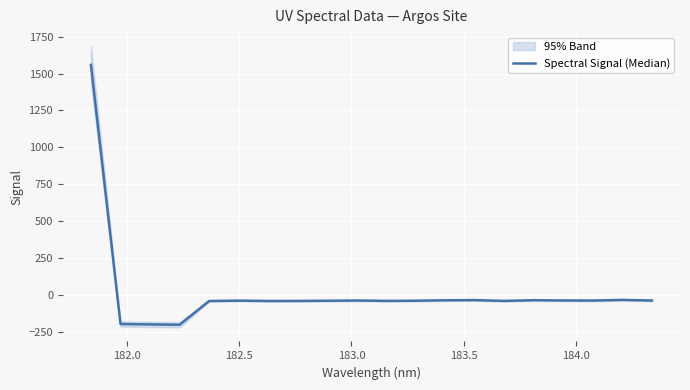

Reading left to right, transcribe all the data shown in this chart.

1558.5	-195.5	-198.3	-200.4	-39.8	-37.3	-39.6	-39.3	-38.1	-36.5	-39.0	-37.9	-34.8	-33.8	-39.1	-34.4	-36.2	-36.8	-32.4	-36.4